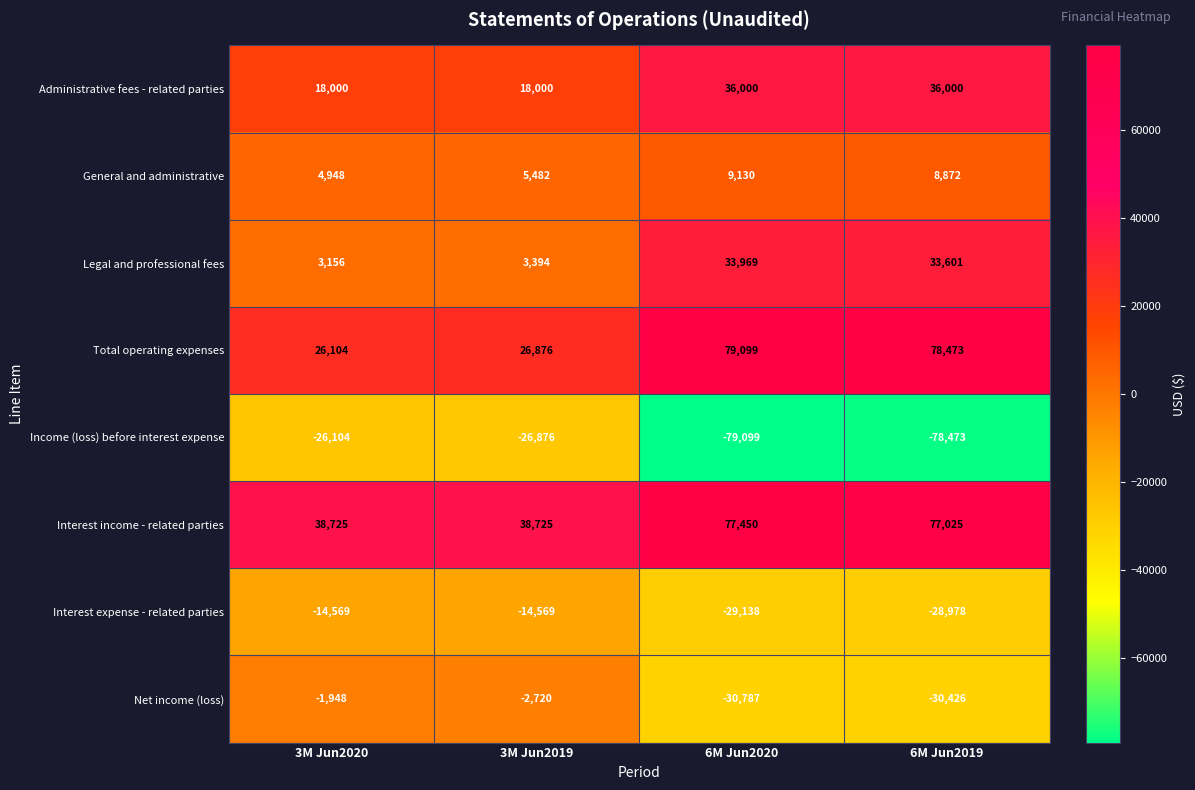

True or false: General and administrative has a value of 1331 at 3M Jun2020.

False